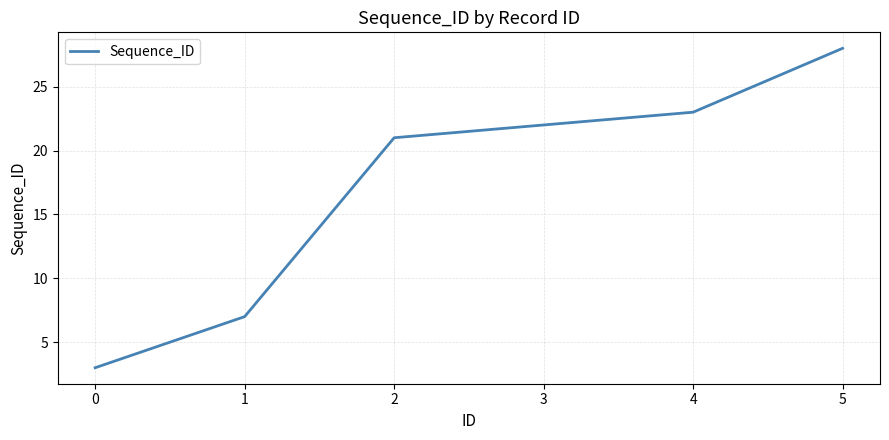

At which label is the value closest to 15?

2